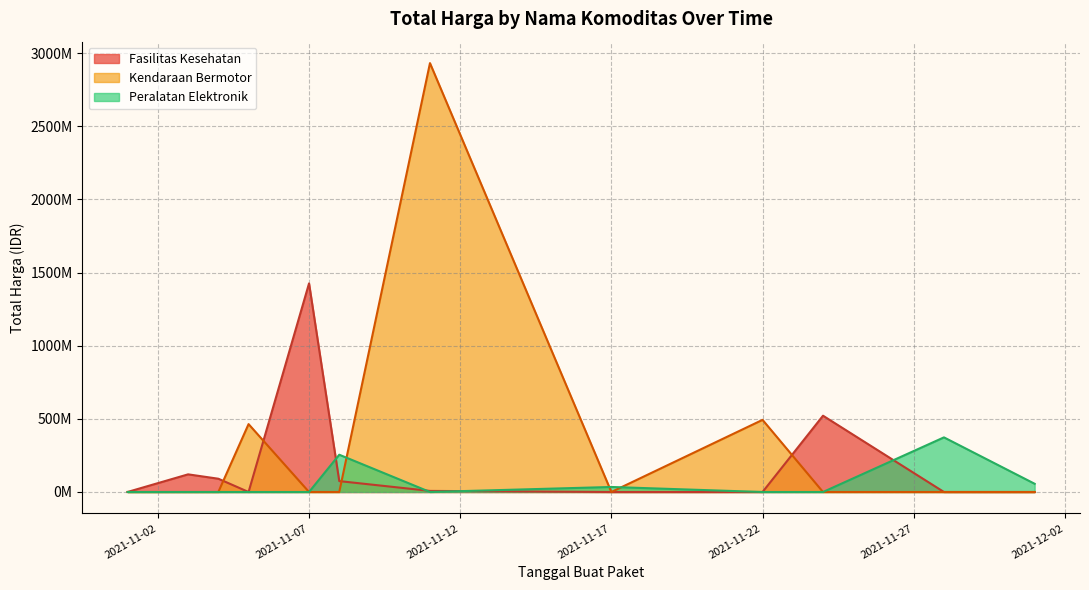

Rank the series by their average value, from lowest to highest.

Peralatan Elektronik, Fasilitas Kesehatan, Kendaraan Bermotor